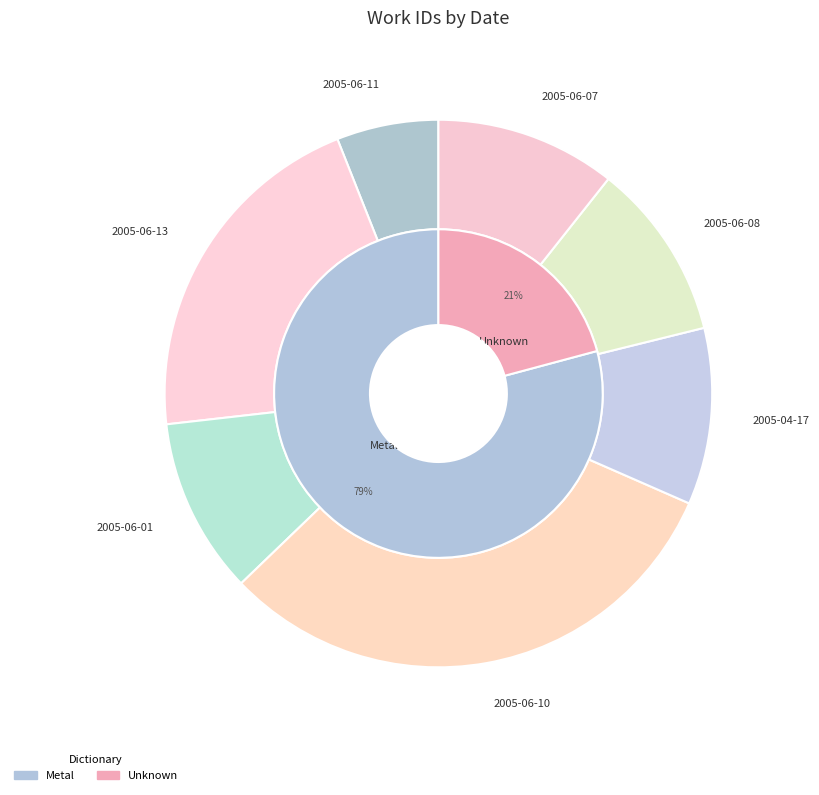

Does any single category account for the majority?

No